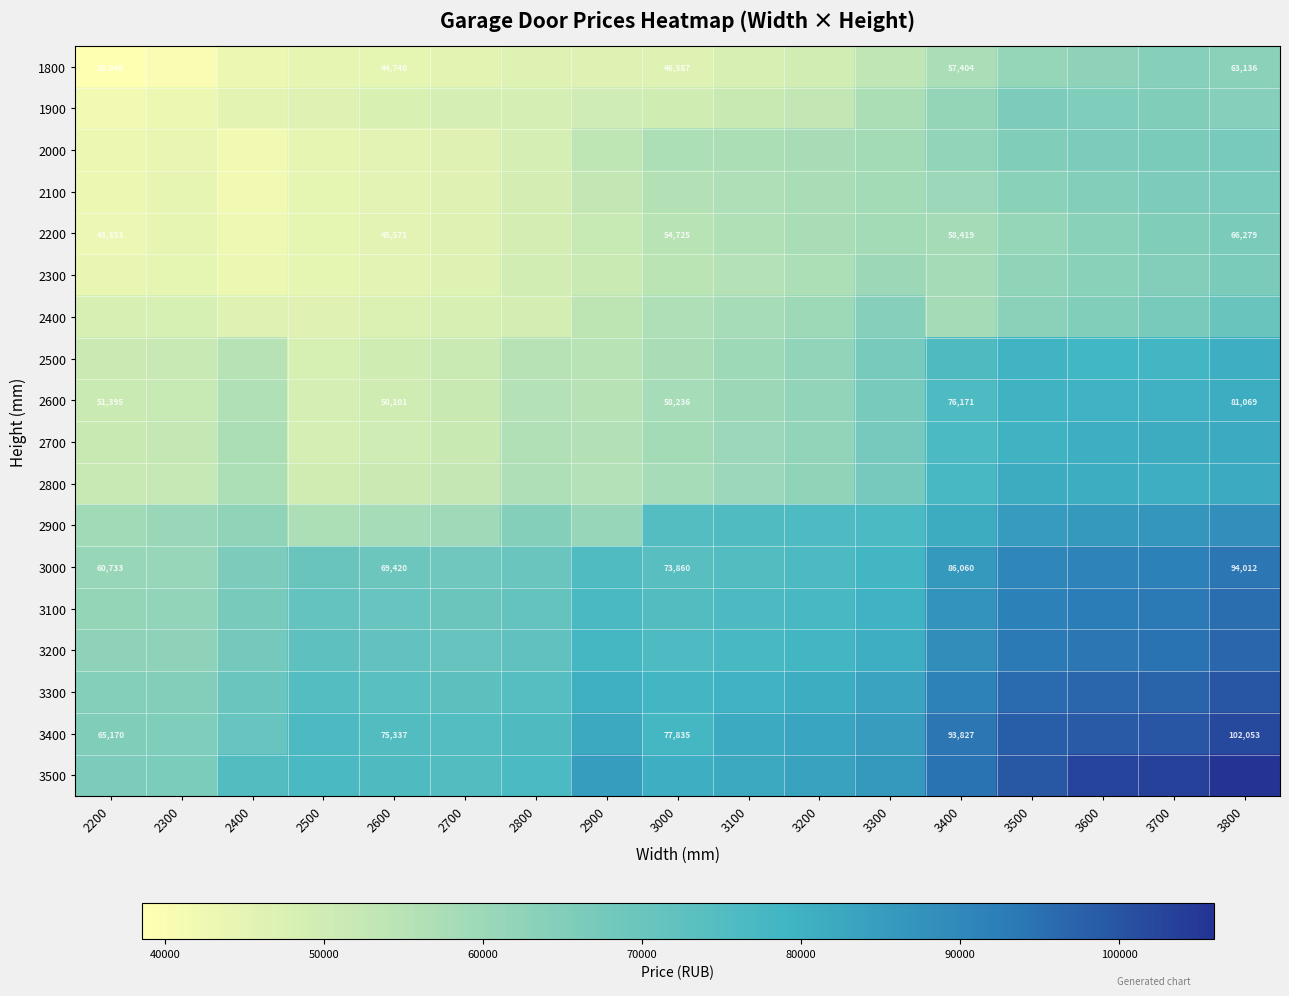

True or false: 3400 has a value of 65170 at 2200.

True